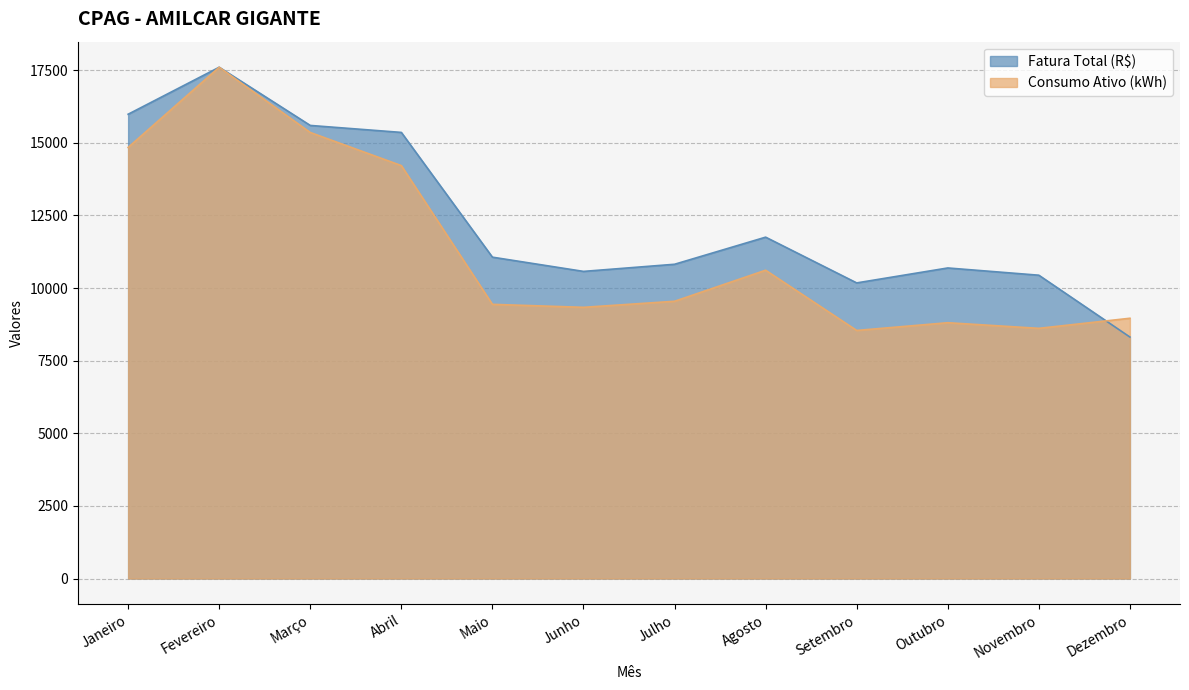

True or false: Fatura Total (R$) and Consumo Ativo (kWh) cross at least once.

True